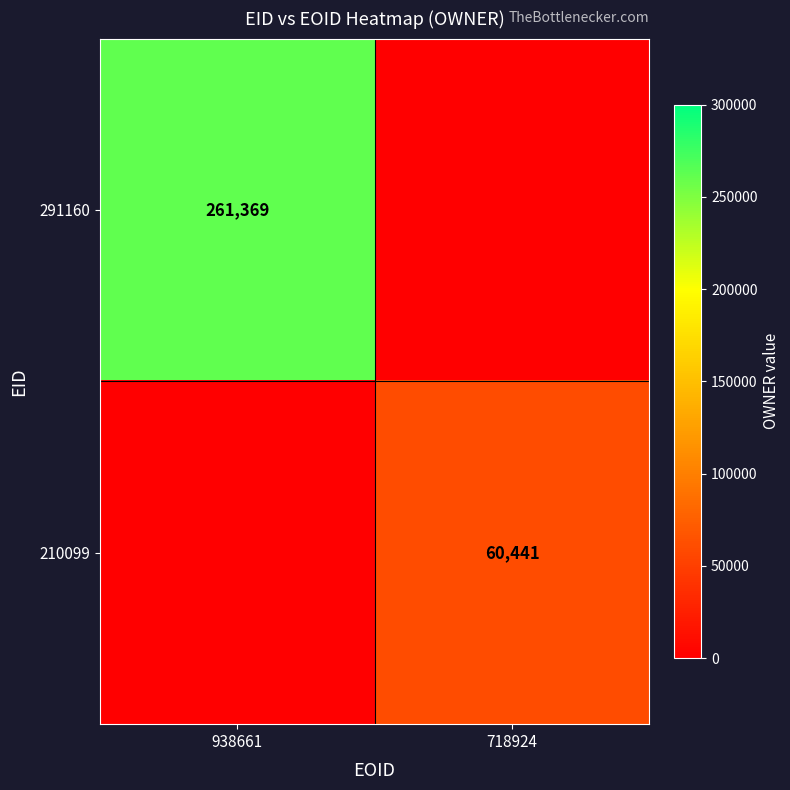

At which category is the sum across all series the highest?

938661